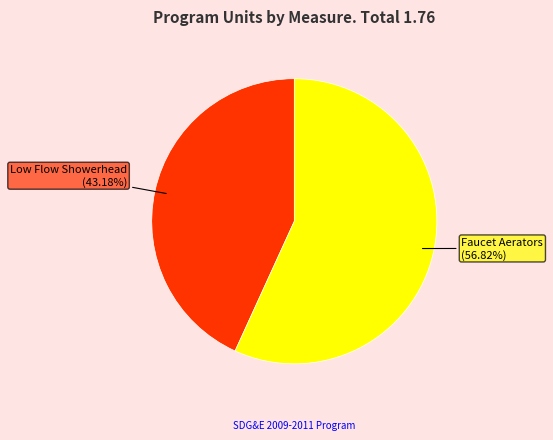

Is there a majority slice in this chart?

Yes